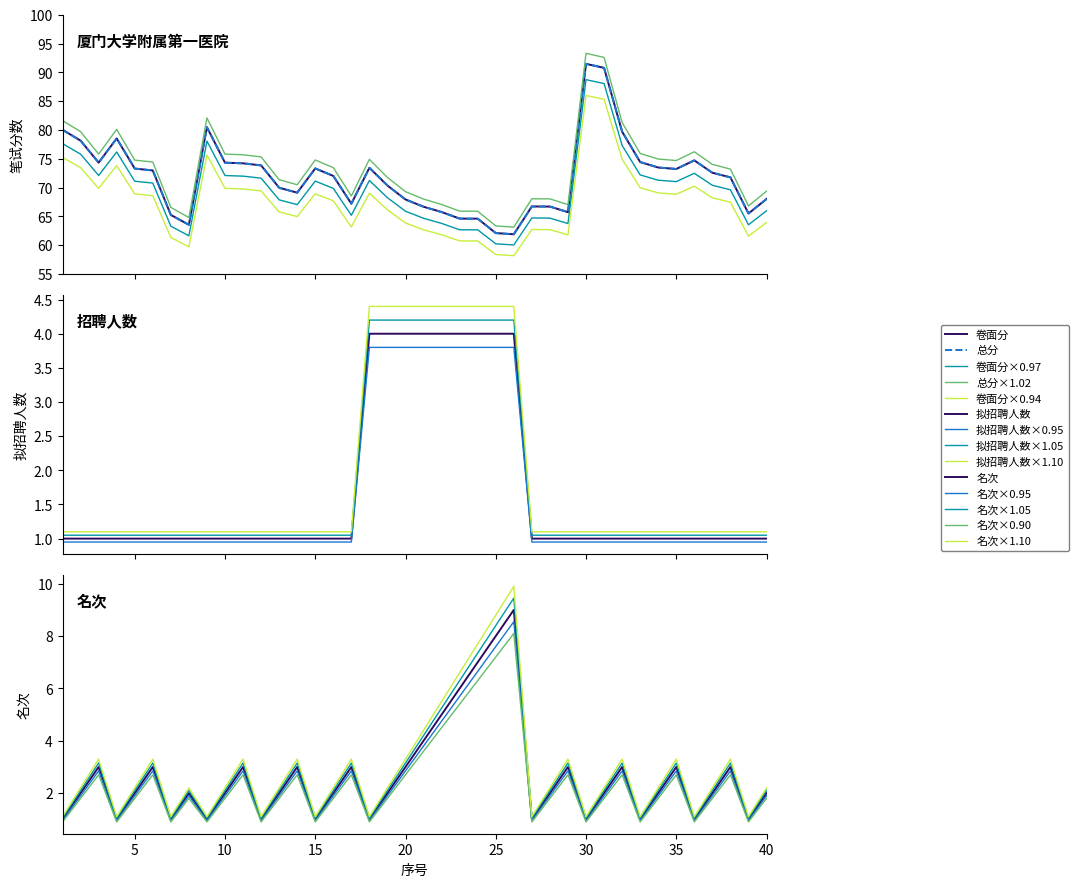

True or false: 名次 has a value of 5.4 at 26.

False